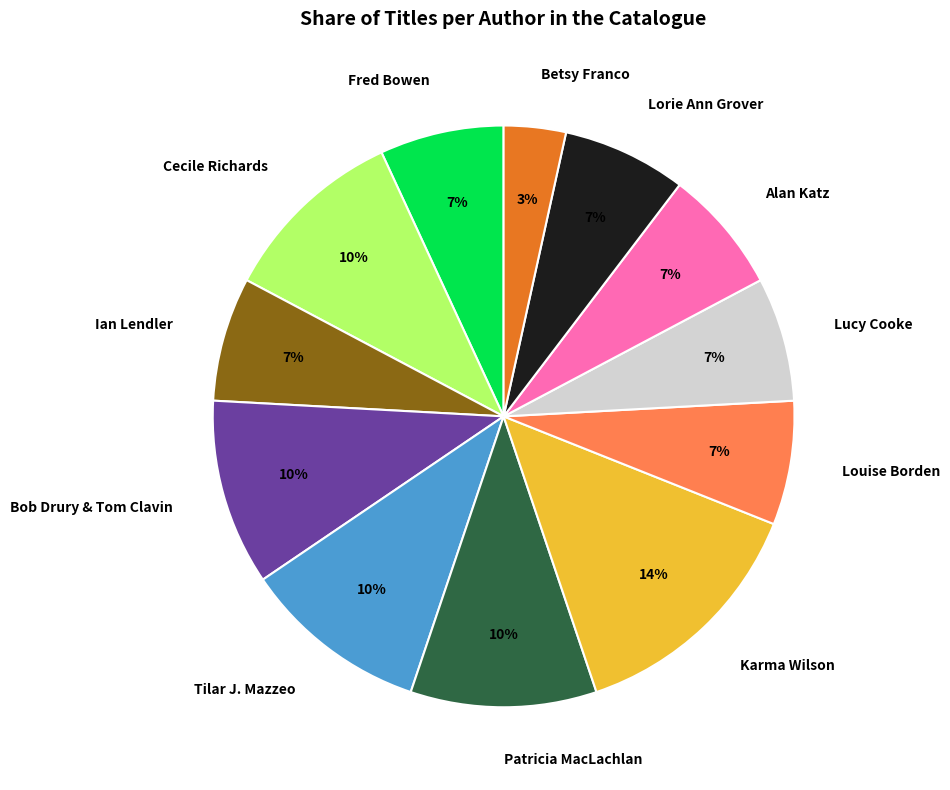

To the nearest percent, what is the combined percentage of Lucy Cooke and Ian Lendler?

14%